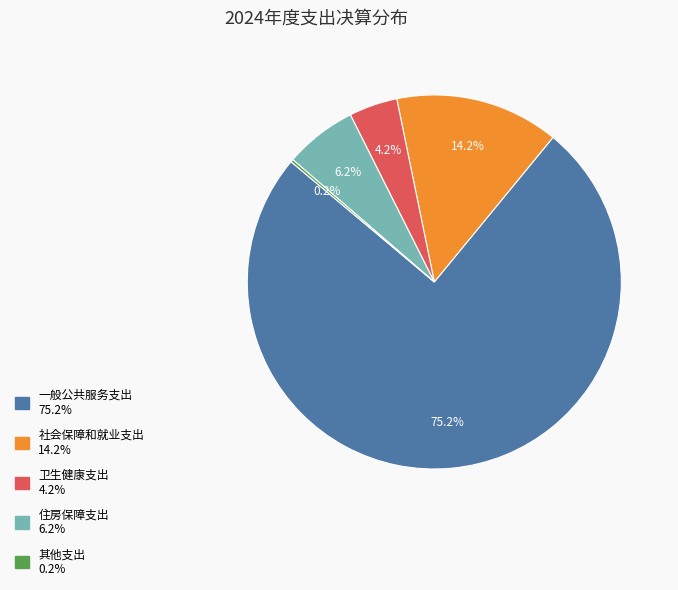

To the nearest percent, what is the average slice percentage?

20%